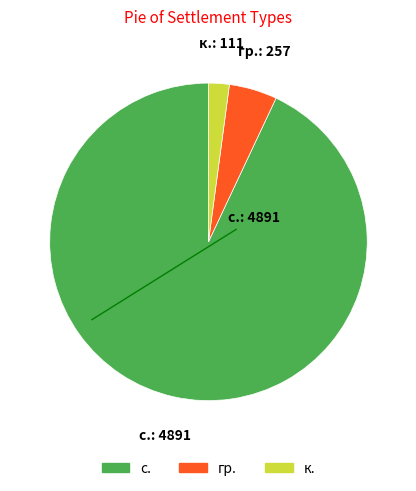

Count the number of slices in the pie.

3